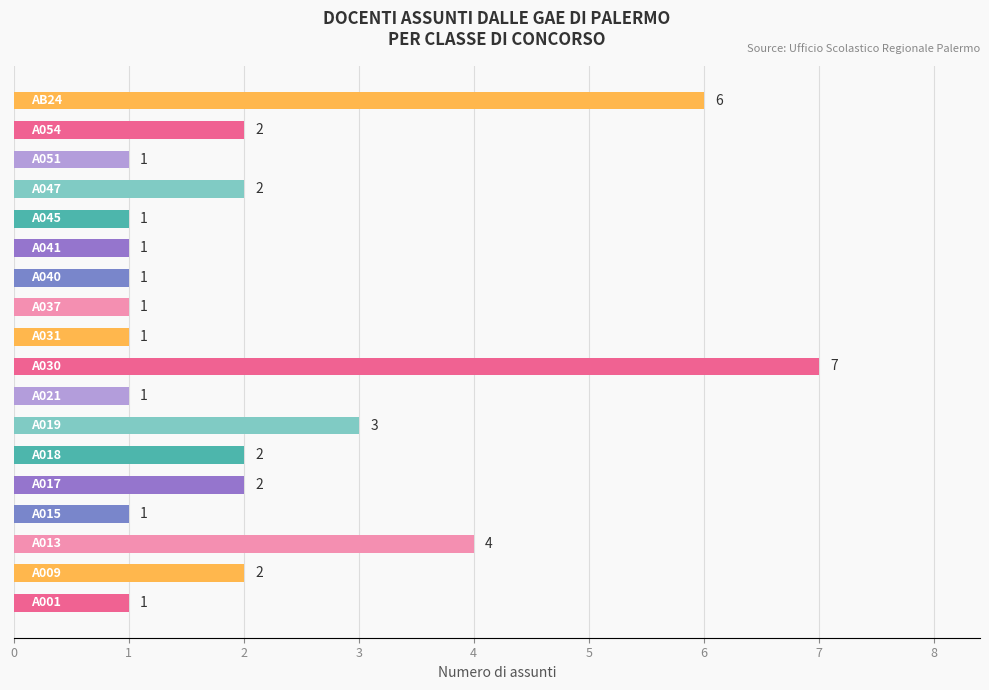

What is the maximum value shown in the chart?

7